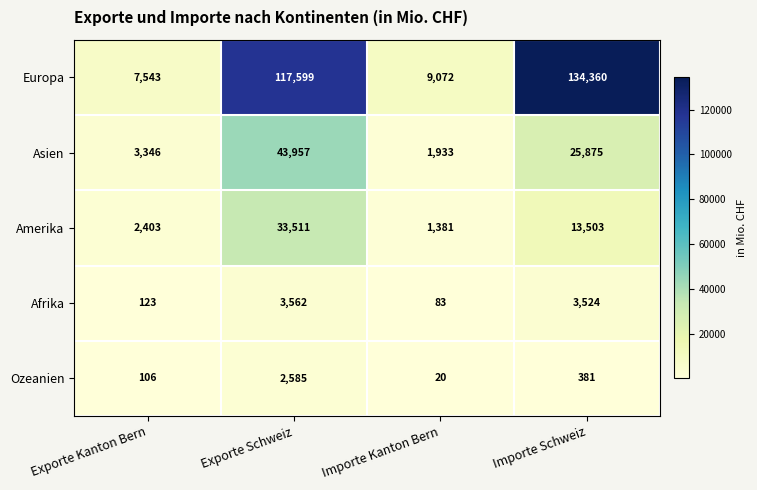

How many categories are shown in the chart?

4